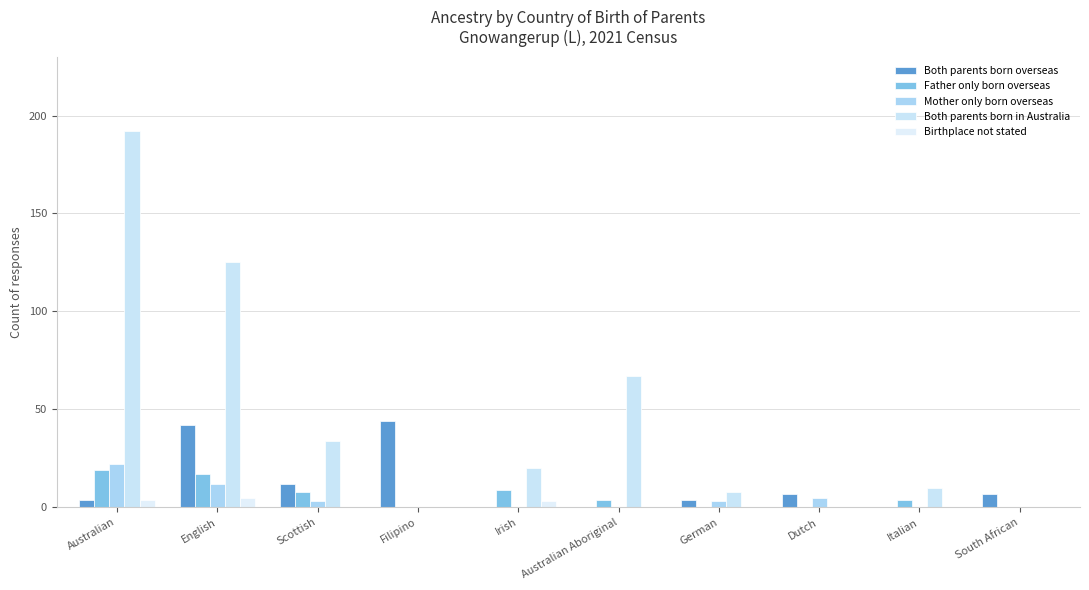

At which label is Both parents born overseas closest to 22?

Scottish